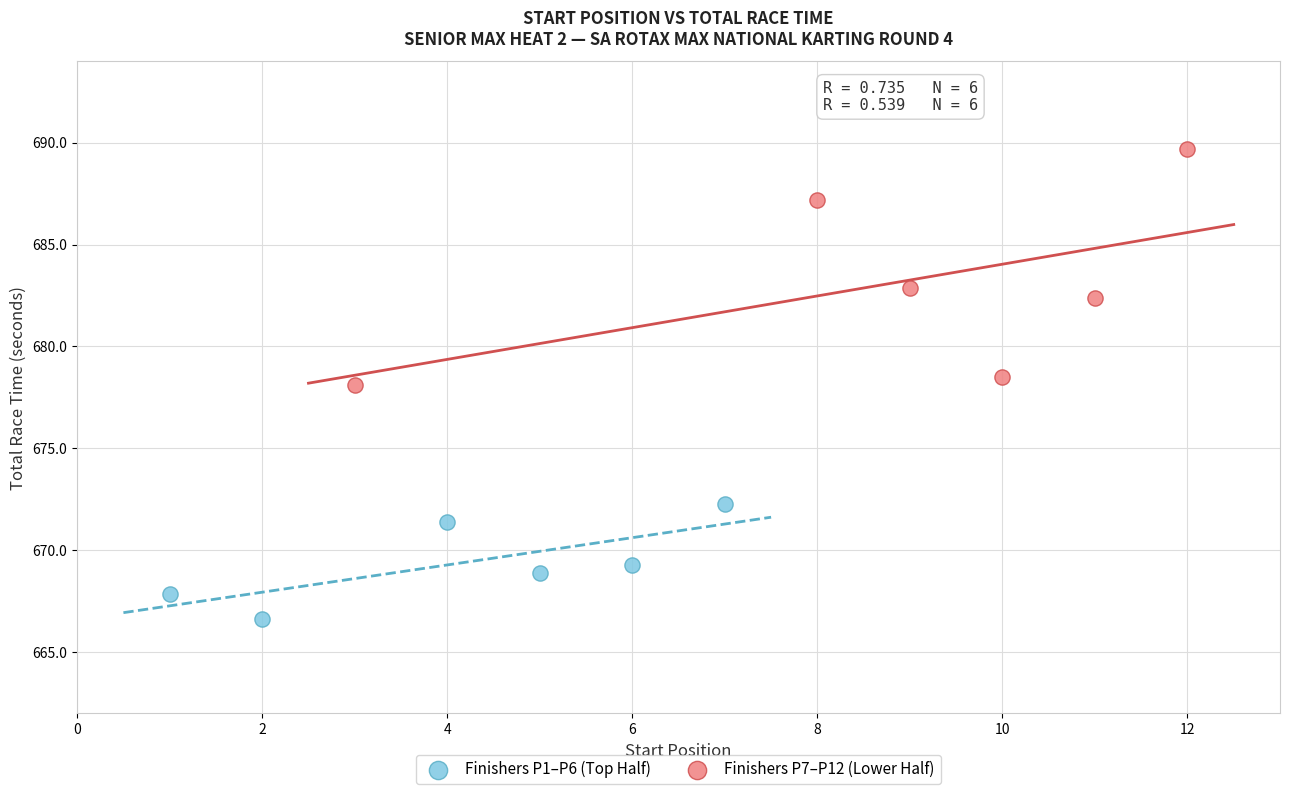

Which series contains the highest Y value?

Finishers P7–P12 (Lower Half)